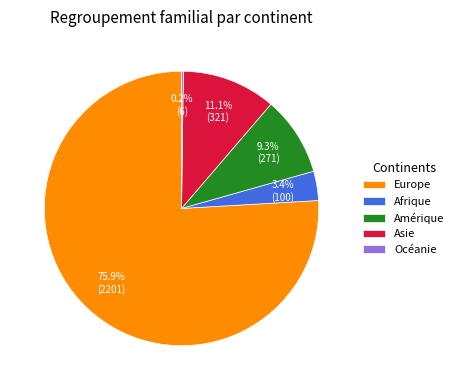

To the nearest percent, what is the average slice percentage?

20%